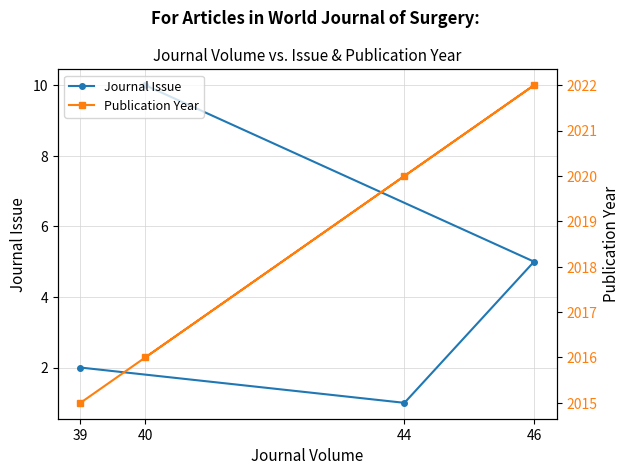

What is the label of the 4th point from the right?

40